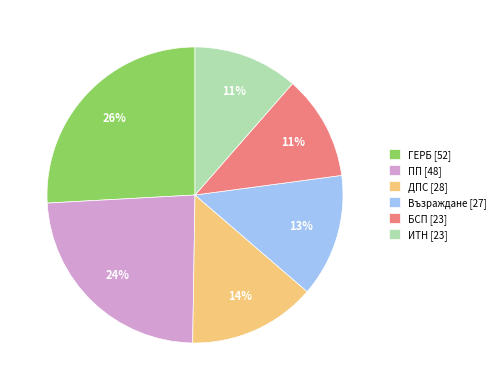

Which category has the biggest portion of the pie?

ГЕРБ